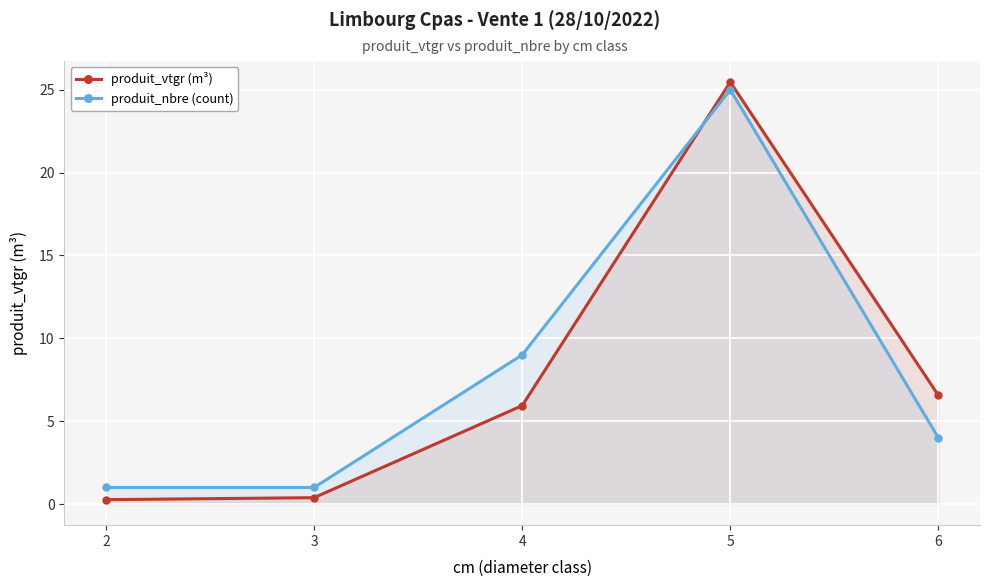

How many interior local peaks does the produit_vtgr (m³) series have?

1